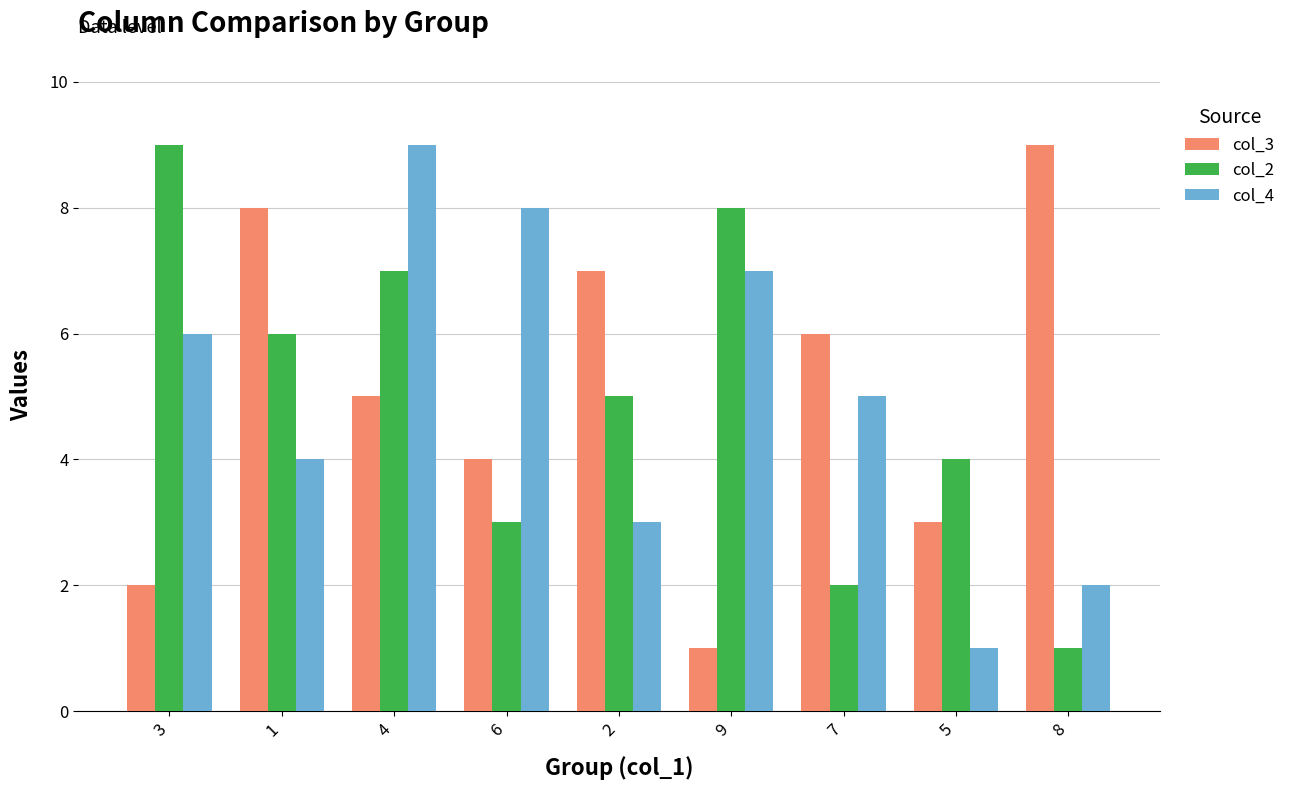

What is the difference between the second highest and minimum values in the col_2 series?

7